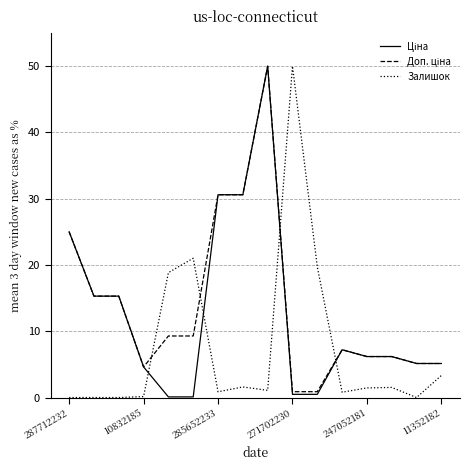

What is the maximum value shown in the chart?

50.0